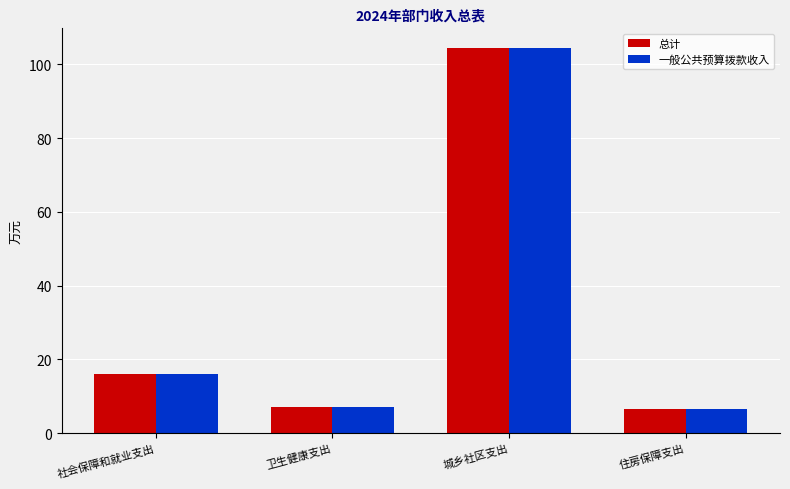

At how many categories does at least one series exceed 15?

2